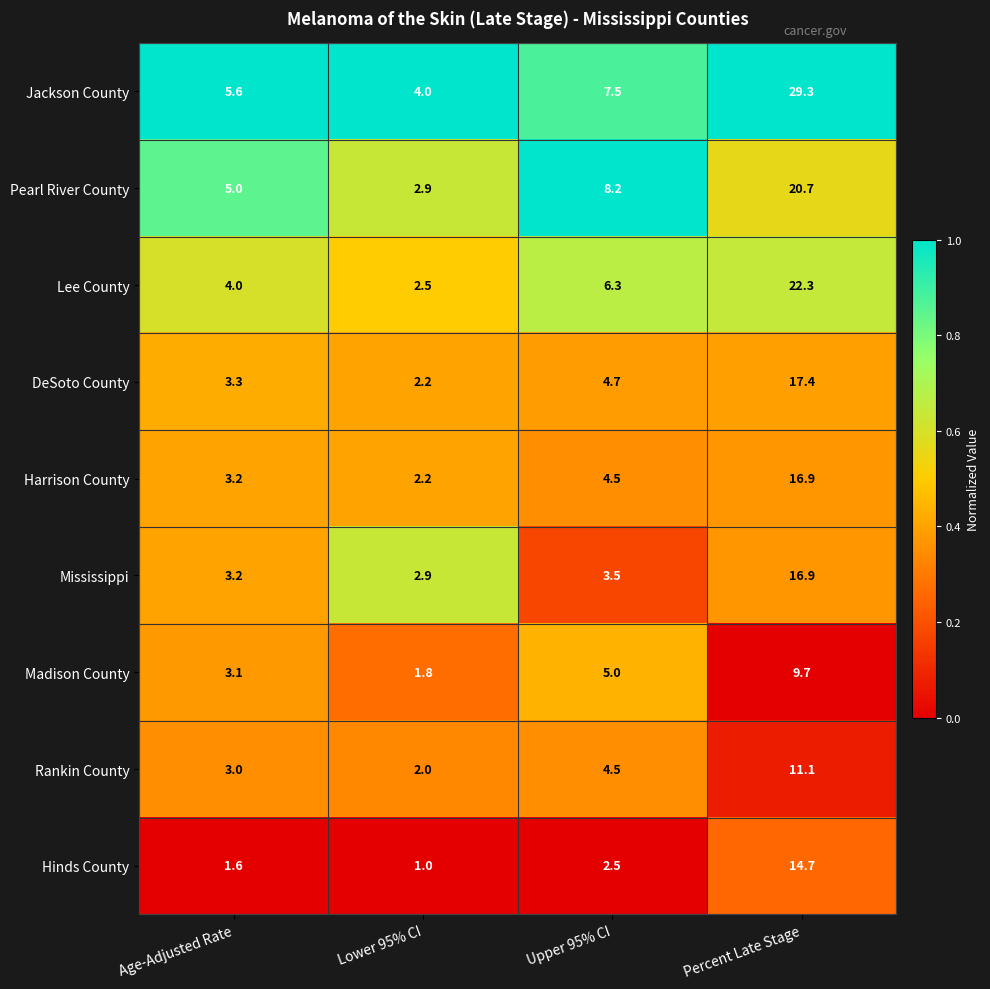

At which label does Mississippi reach its peak?

Percent Late Stage